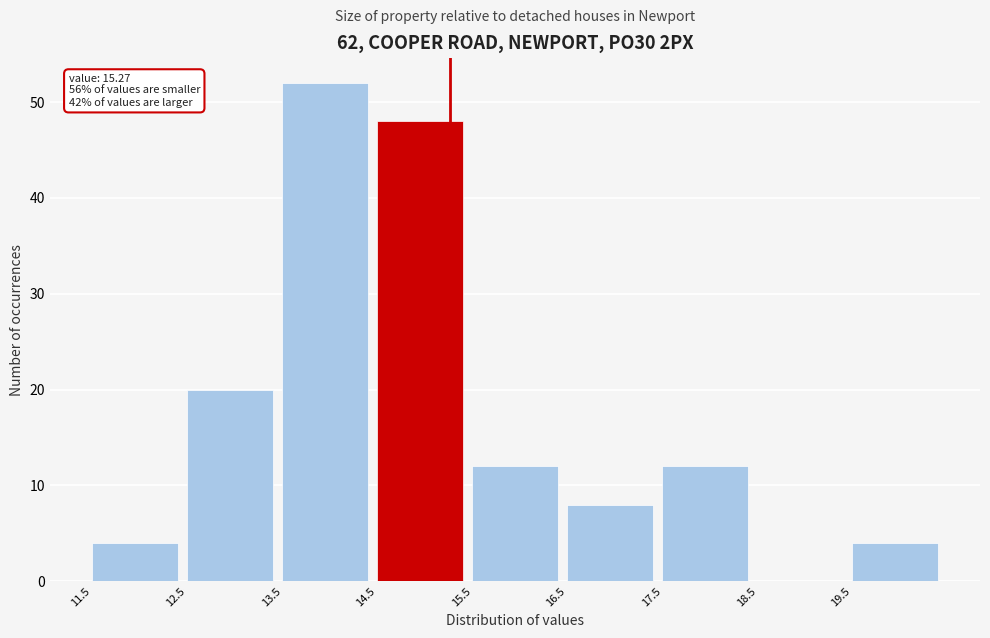

Over which range of the x-axis is the bar tallest?

13.5 to 14.5